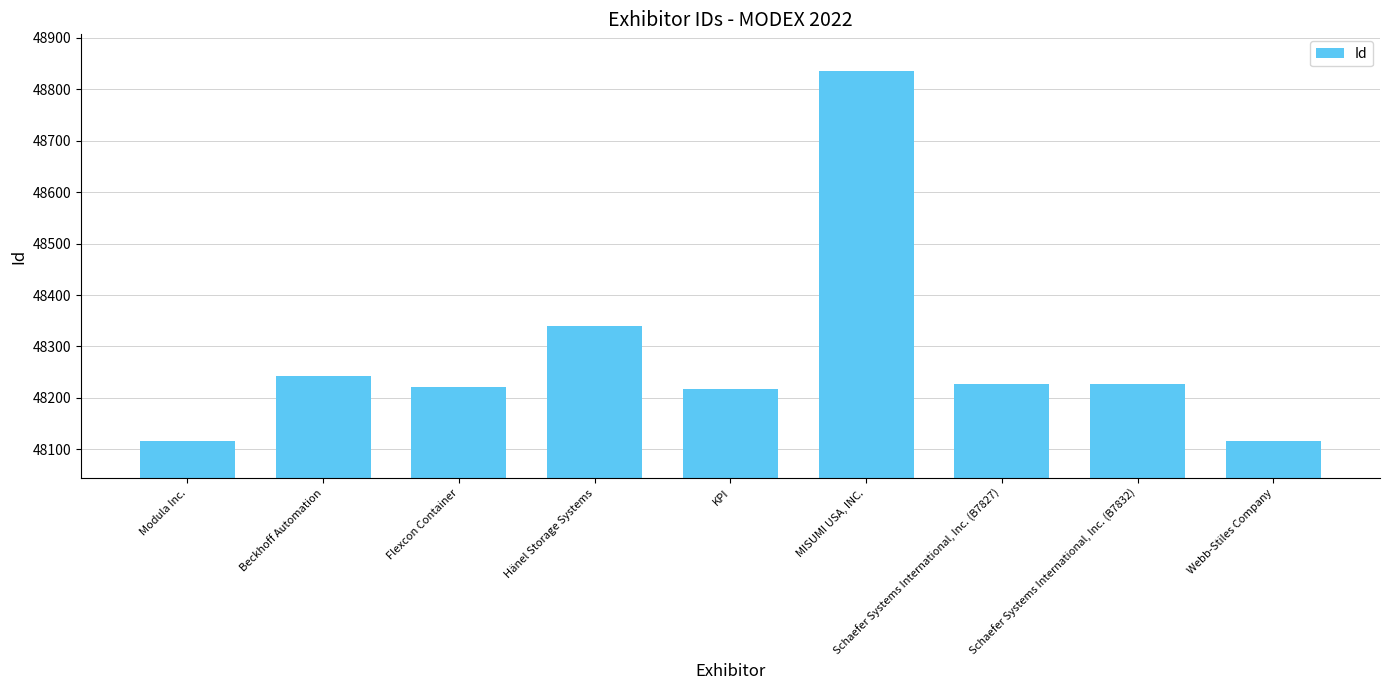

What is the difference between the values at Modula Inc. and Schaefer Systems International, Inc. (B7827)?

110